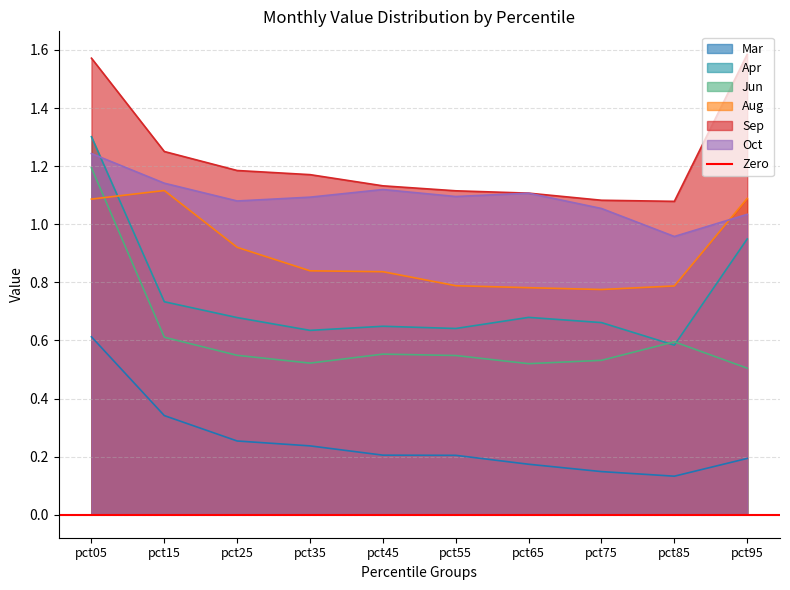

List the series in order of their peak value, lowest first.

Mar, Aug, Jun, Oct, Apr, Sep